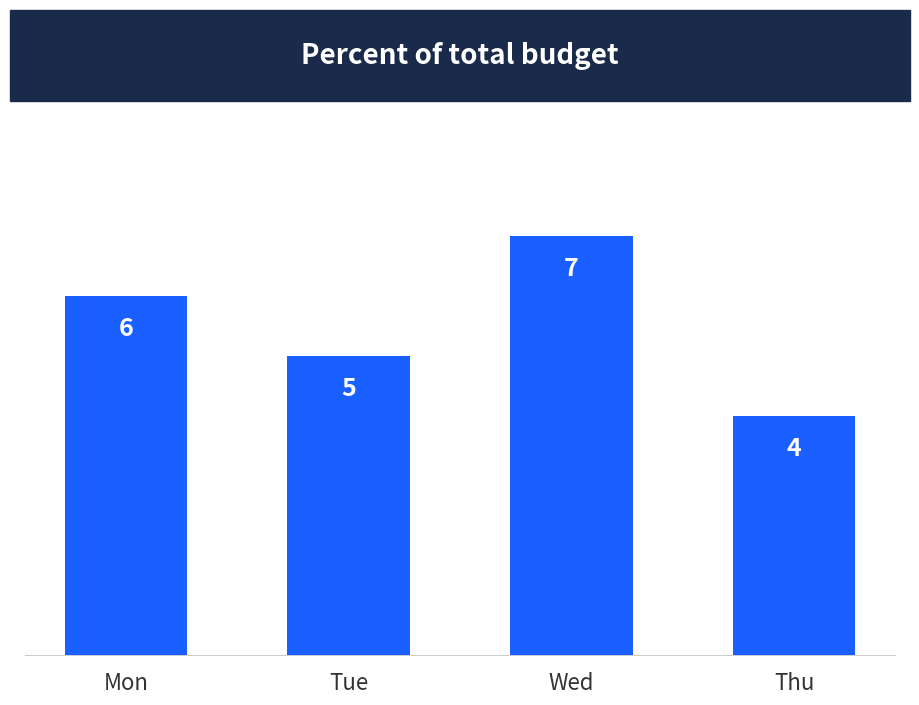

How many values are between 5 and 7?

3